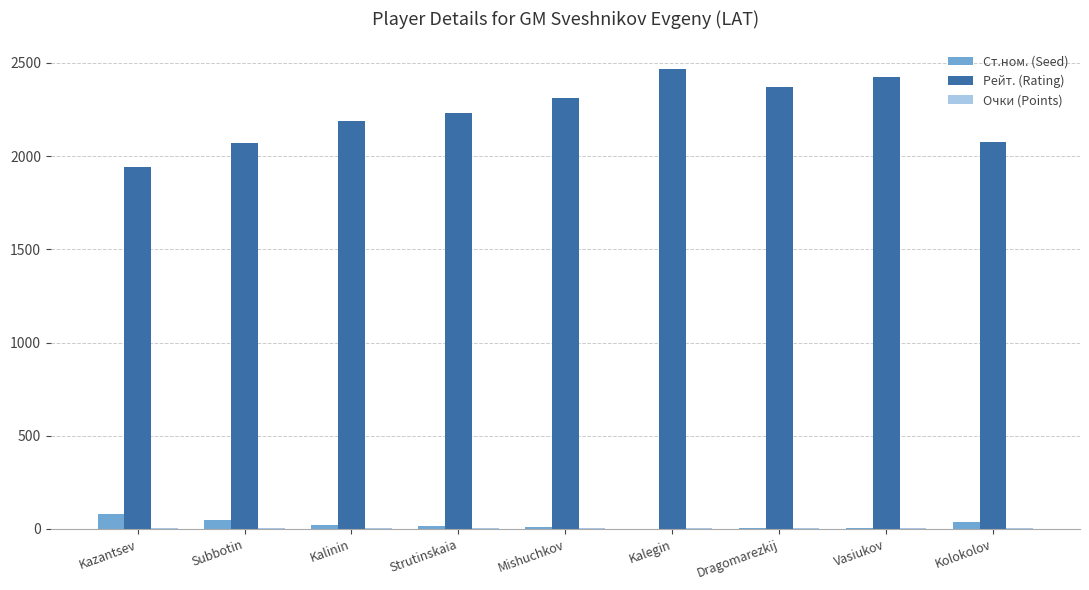

True or false: Рейт. (Rating) has a value of 2311.0 at Mishuchkov.

True